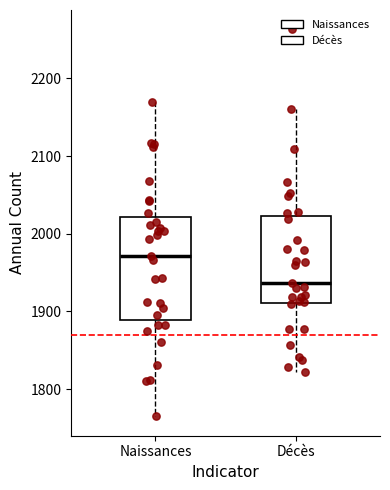

Reading left to right, read every box against the y-axis: the position of its median line, the range the box covers, and the ends of its whiskers. The values are not printed on the chart, so give them approximately, as read against the axis.

Naissances: median 1970, box 1890 to 2020, whiskers 1770 to 2170
Décès: median 1940, box 1910 to 2020, whiskers 1820 to 2160